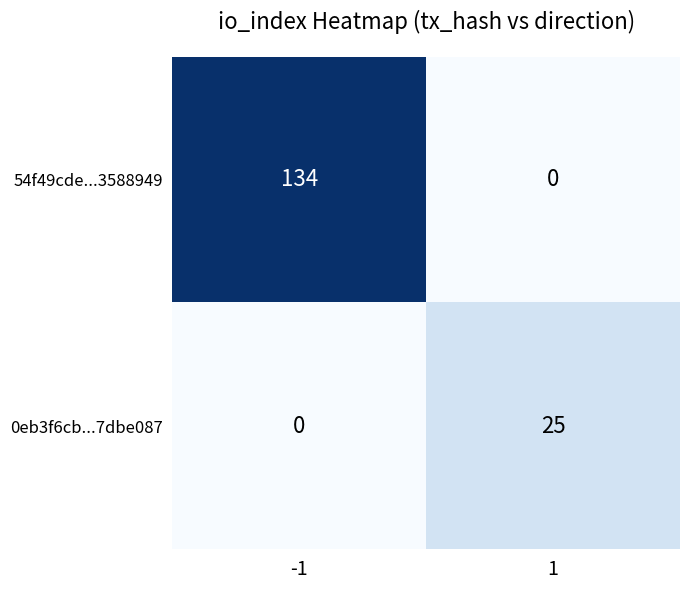

Between -1 and 1, which series saw the biggest shift?

54f49cde...3588949